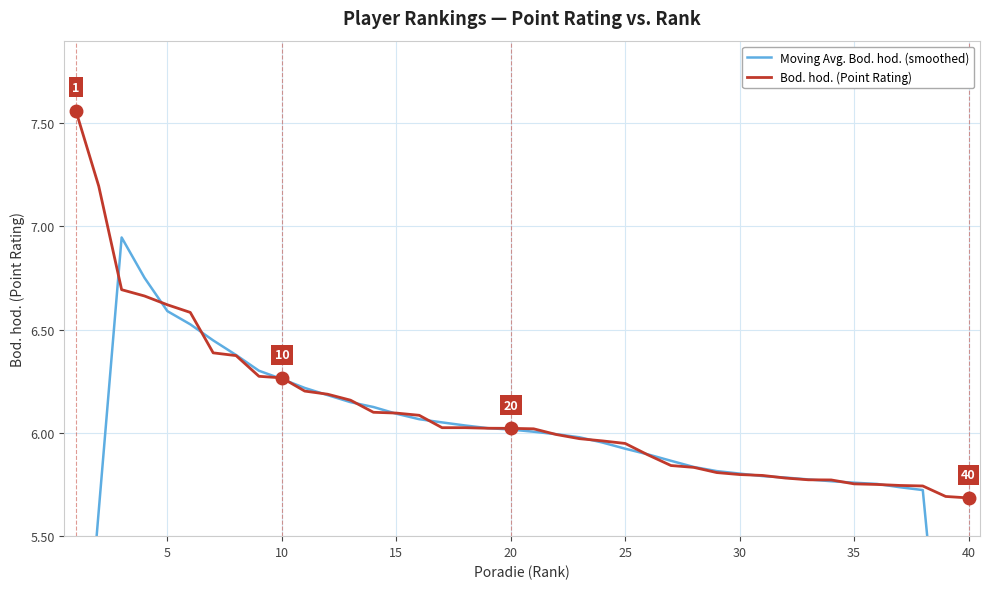

The value of Bod. hod. (Point Rating) at 20 is 6.0. True or false?

True